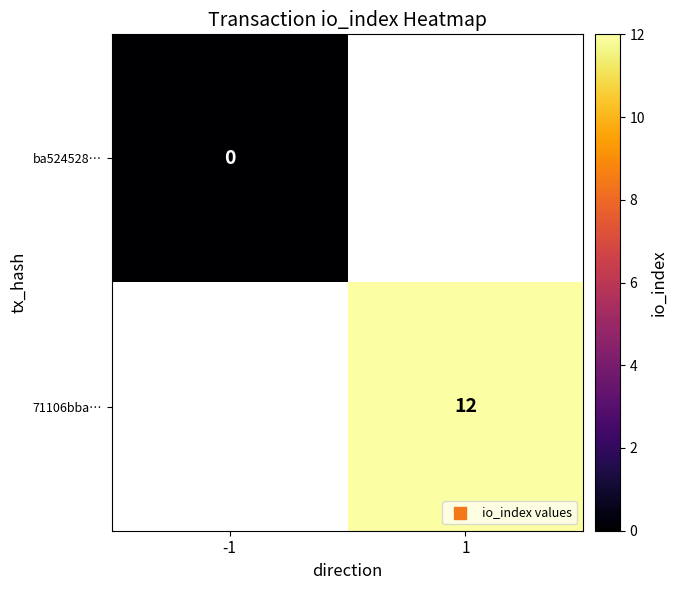

True or false: 71106bba… has a value of 3 at 1.

False